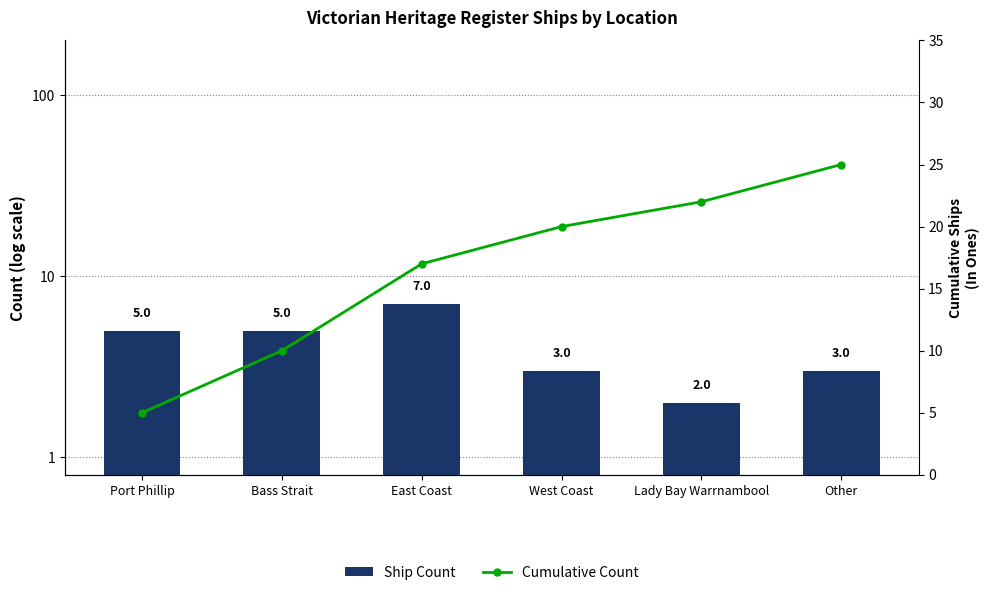

What is the difference between the second highest and minimum values in the Ship Count series?

3